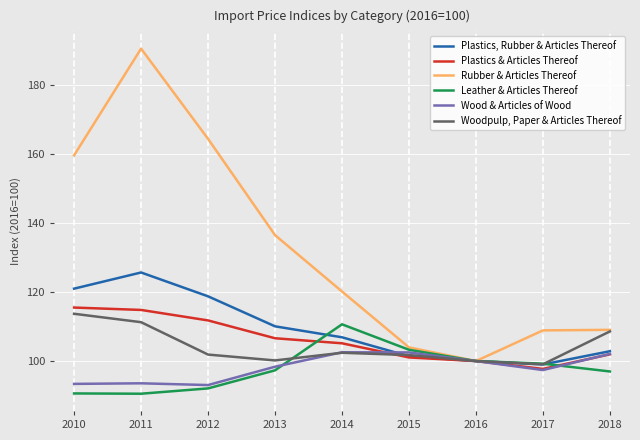

What is the lowest value of the Plastics & Articles Thereof series?

97.7